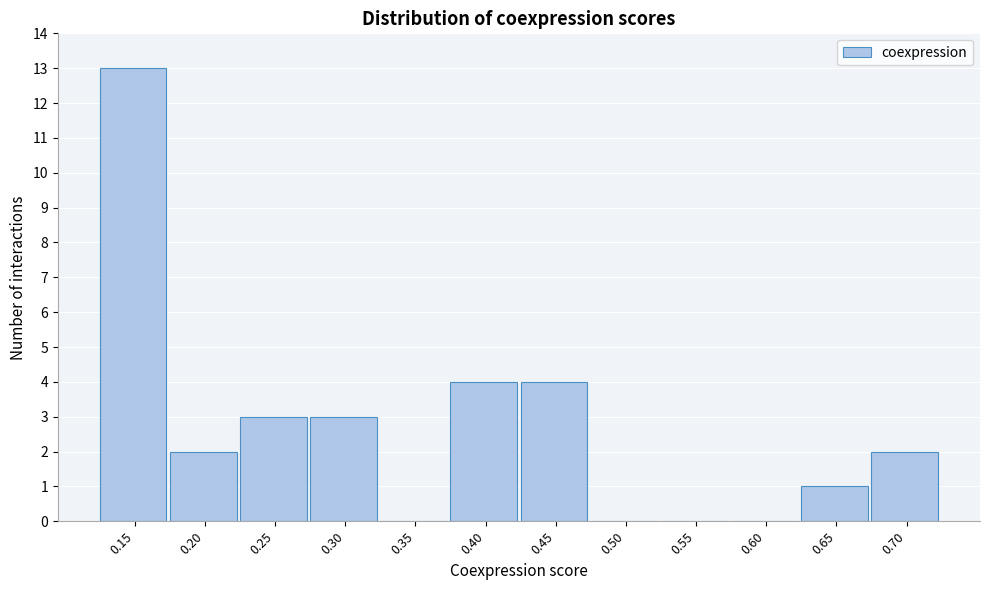

Reading left to right, transcribe all the data shown in this chart.

0.15=13	0.20=2	0.25=3	0.30=3	0.35=0	0.40=4	0.45=4	0.50=0	0.55=0	0.60=0	0.65=1	0.70=2